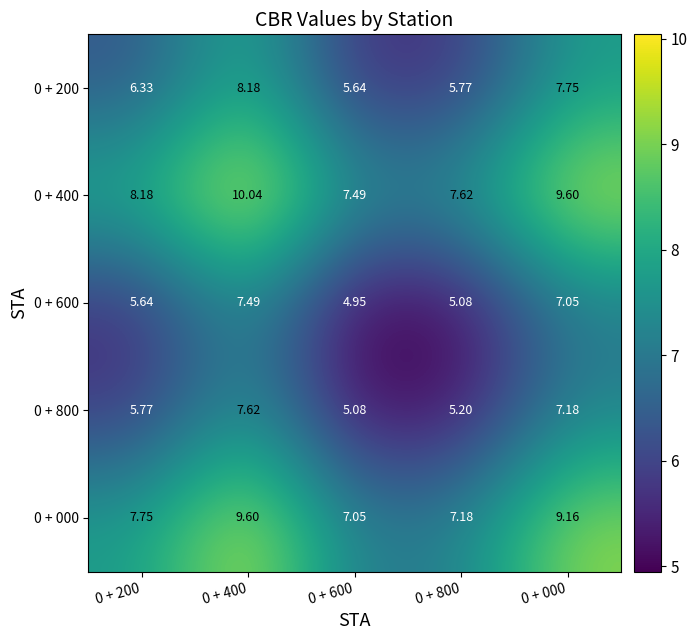

How many distinct data groups are displayed?

5